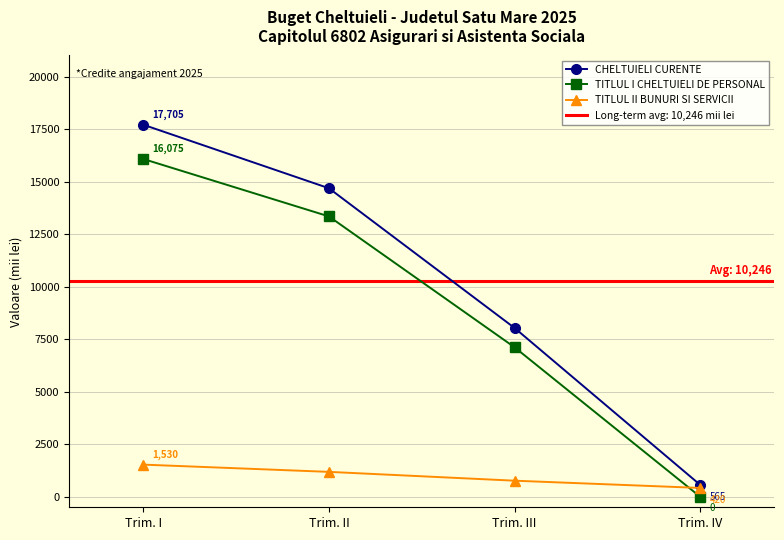

Reading left to right, extract all data points from this chart.

CHELTUIELI CURENTE: Trim. I=17705	Trim. II=14682	Trim. III=8033	Trim. IV=565
TITLUL I CHELTUIELI DE PERSONAL: Trim. I=16075	Trim. II=13342	Trim. III=7113	Trim. IV=0
TITLUL II BUNURI SI SERVICII: Trim. I=1530	Trim. II=1185	Trim. III=765	Trim. IV=420